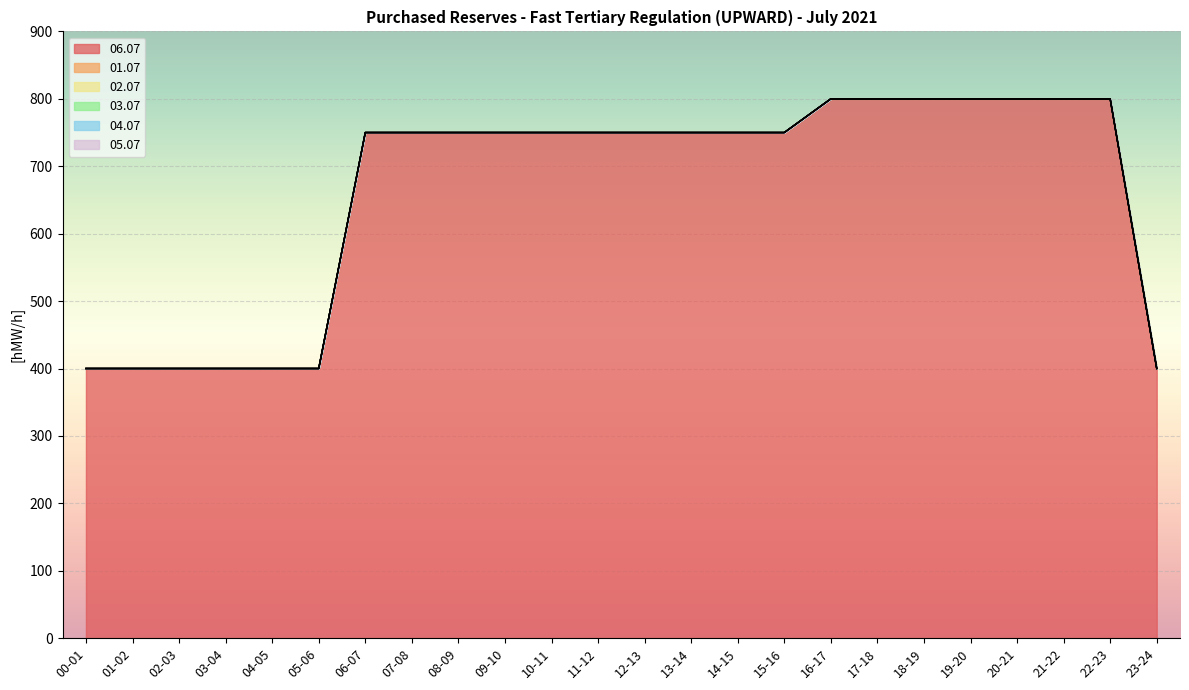

True or false: 06.07 has more than 2 points higher than both neighbors.

False